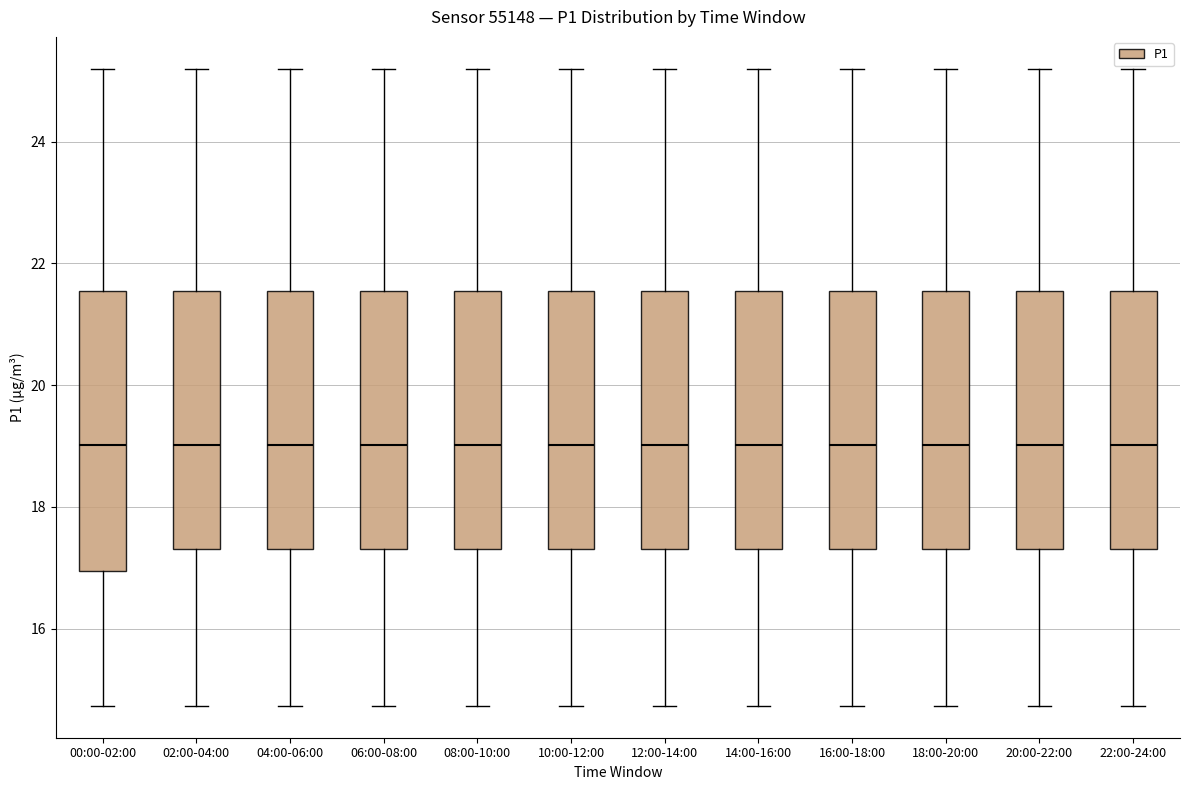

Reading left to right, read every box against the y-axis: the position of its median line, the range the box covers, and the ends of its whiskers. The values are not printed on the chart, so give them approximately, as read against the axis.

00:00-02:00: median 19.0, box 17.0 to 21.6, whiskers 14.8 to 25.2
02:00-04:00: median 19.0, box 17.4 to 21.6, whiskers 14.8 to 25.2
04:00-06:00: median 19.0, box 17.4 to 21.6, whiskers 14.8 to 25.2
06:00-08:00: median 19.0, box 17.4 to 21.6, whiskers 14.8 to 25.2
08:00-10:00: median 19.0, box 17.4 to 21.6, whiskers 14.8 to 25.2
10:00-12:00: median 19.0, box 17.4 to 21.6, whiskers 14.8 to 25.2
12:00-14:00: median 19.0, box 17.4 to 21.6, whiskers 14.8 to 25.2
14:00-16:00: median 19.0, box 17.4 to 21.6, whiskers 14.8 to 25.2
16:00-18:00: median 19.0, box 17.4 to 21.6, whiskers 14.8 to 25.2
18:00-20:00: median 19.0, box 17.4 to 21.6, whiskers 14.8 to 25.2
20:00-22:00: median 19.0, box 17.4 to 21.6, whiskers 14.8 to 25.2
22:00-24:00: median 19.0, box 17.4 to 21.6, whiskers 14.8 to 25.2